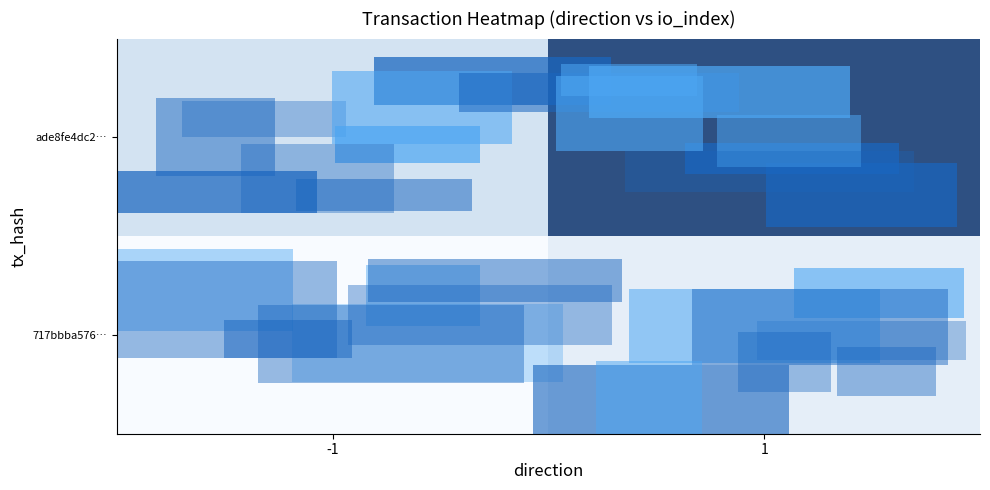

What is the total value across all series at 1?

8